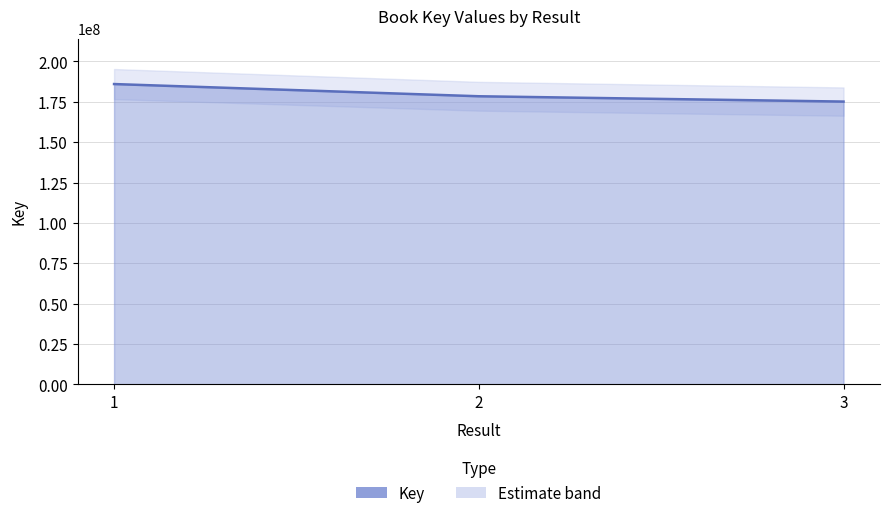

True or false: the data shows 185996944 at 1.

True